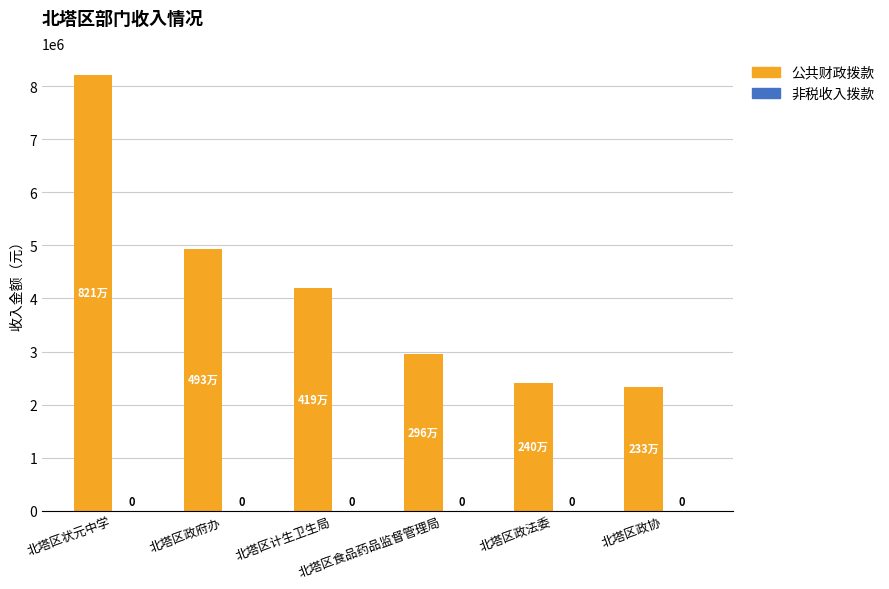

Does the chart contain any negative values?

No